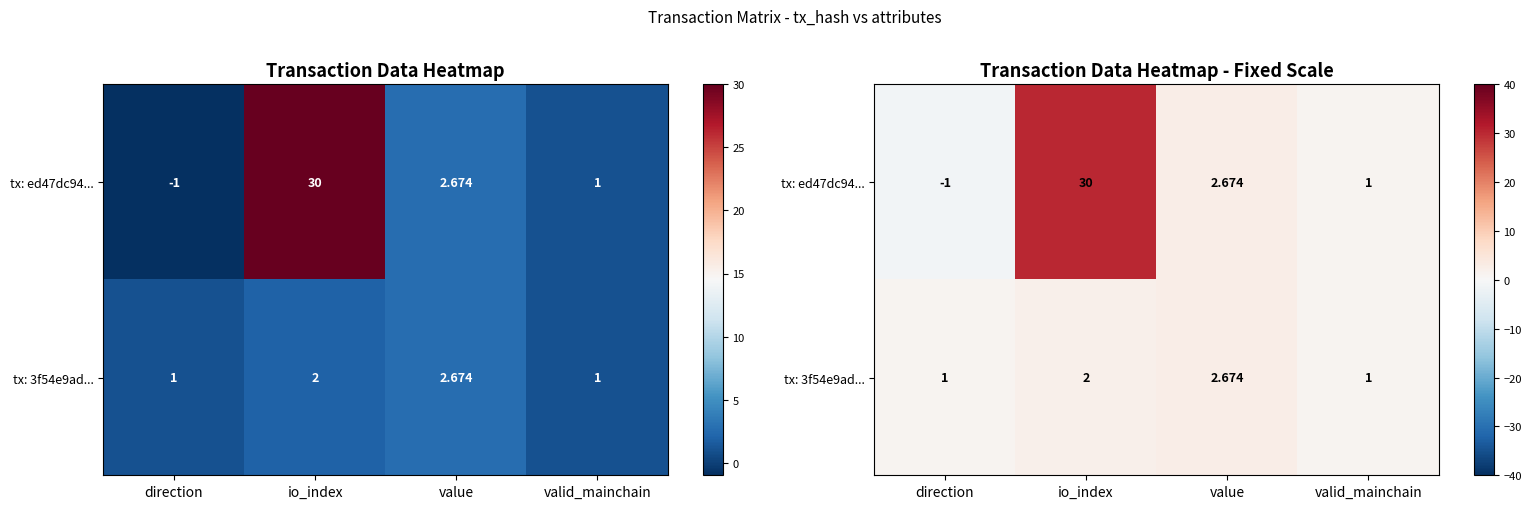

What is the sum of the tx: 3f54e9ad... values at valid_mainchain and io_index?

3.0